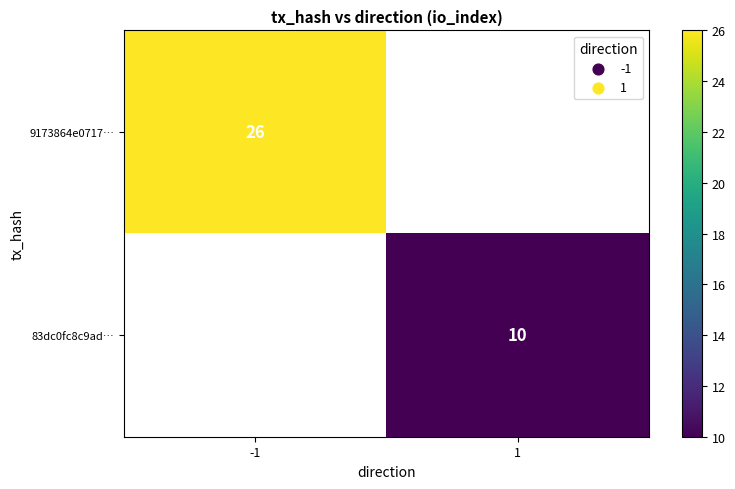

Which label corresponds to the largest value in the chart?

-1